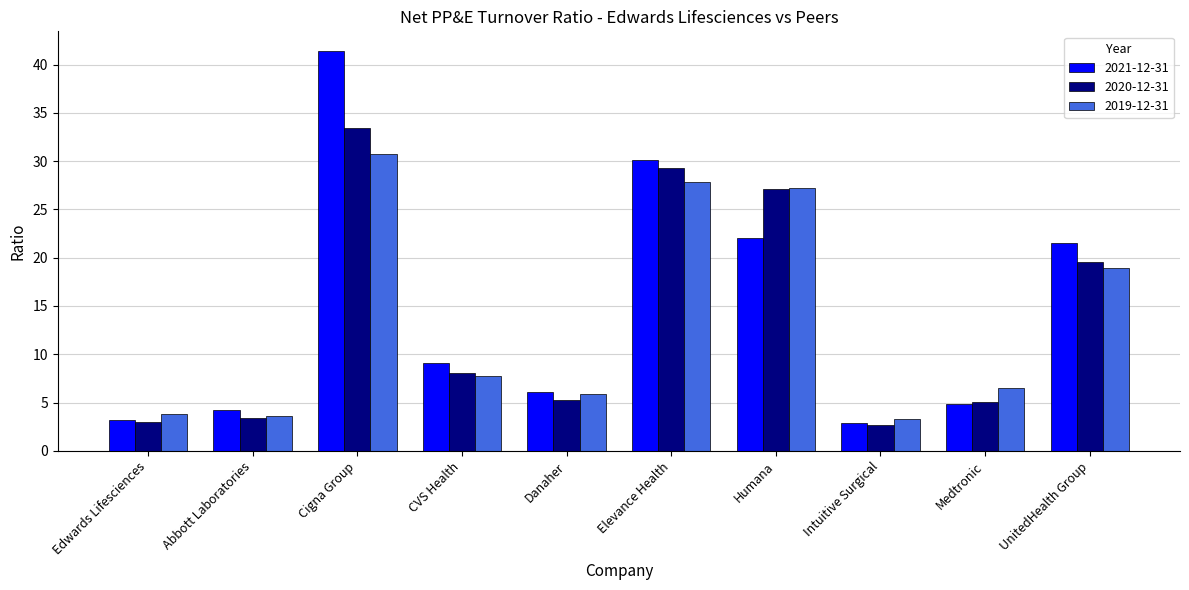

What is the average value of the 2020-12-31 series?

13.7